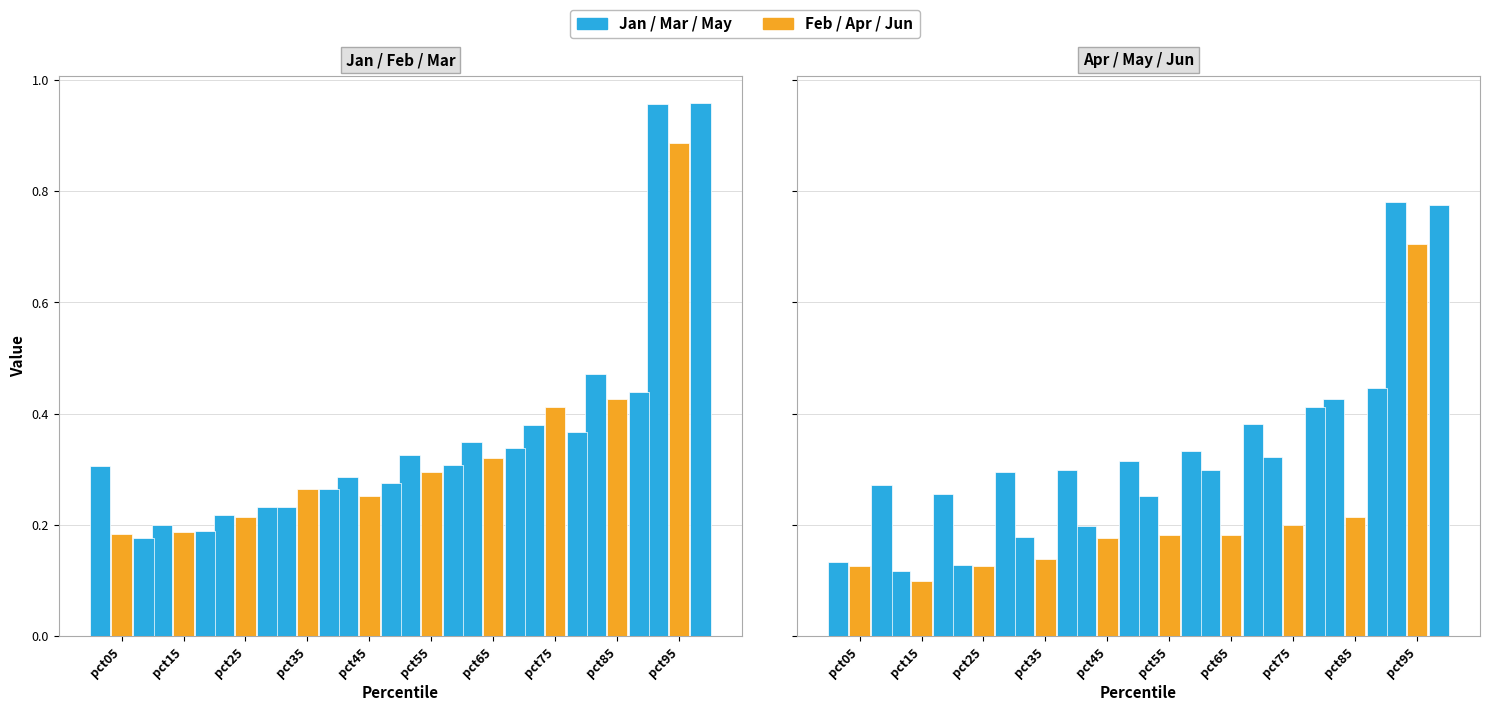

How many groups of bars are there?

10